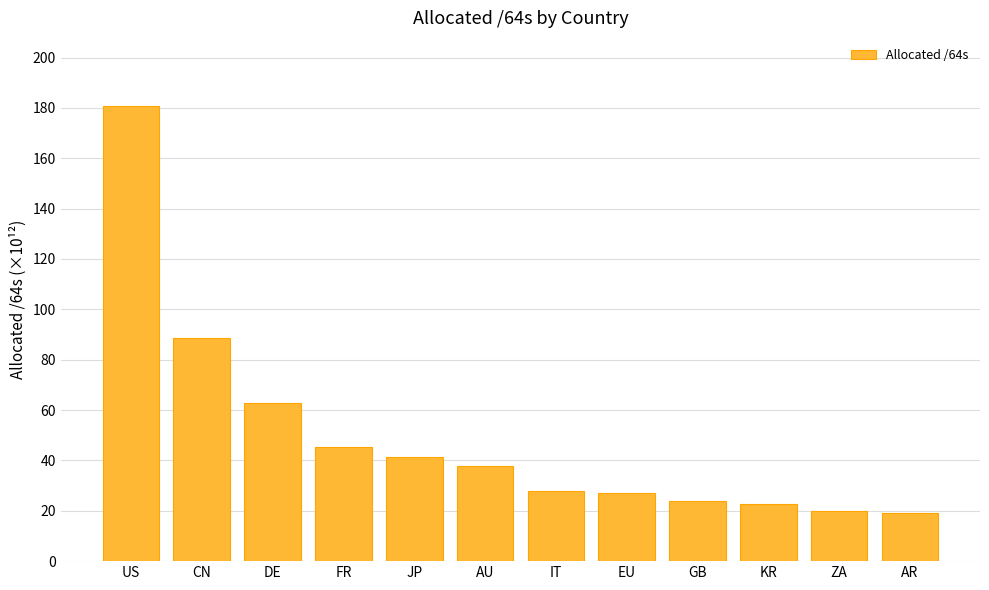

What is the value of the 10th bar from the left?

22.5